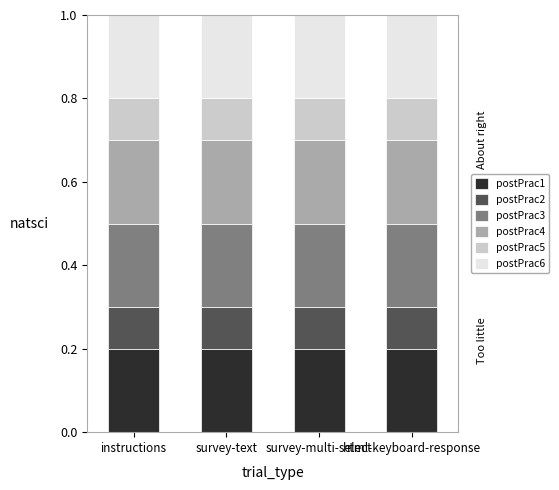

What is the total value across all series at instructions?

1.0